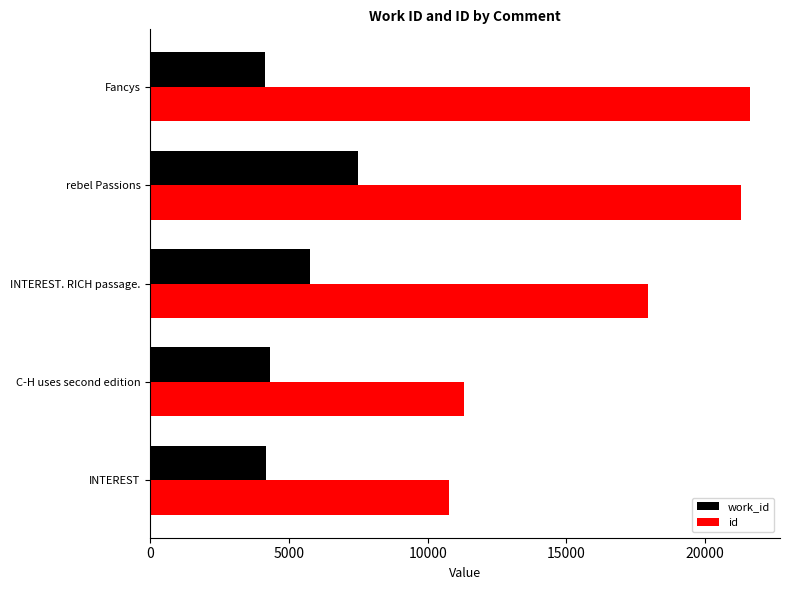

What is the average value of the work_id series?

5175